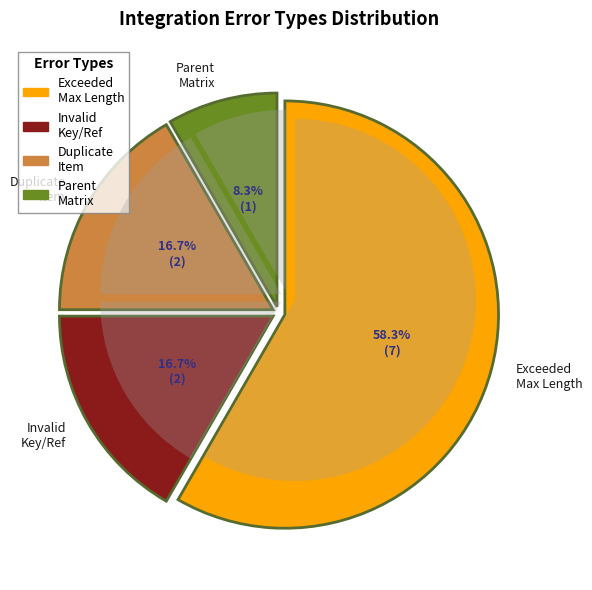

How many slices are in this pie chart?

4